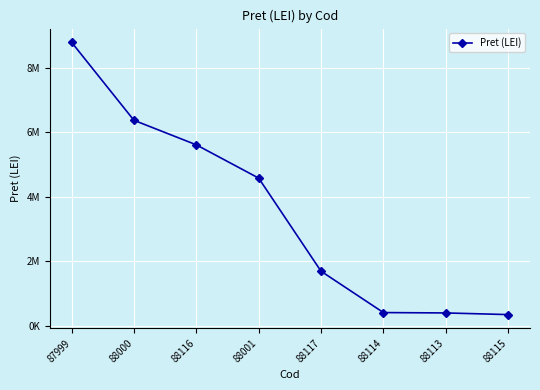

Reading left to right, extract all data points from this chart.

87999=8795600	88000=6375300	88116=5614879	88001=4582552	88117=1695400	88114=413950	88113=402420	88115=351400